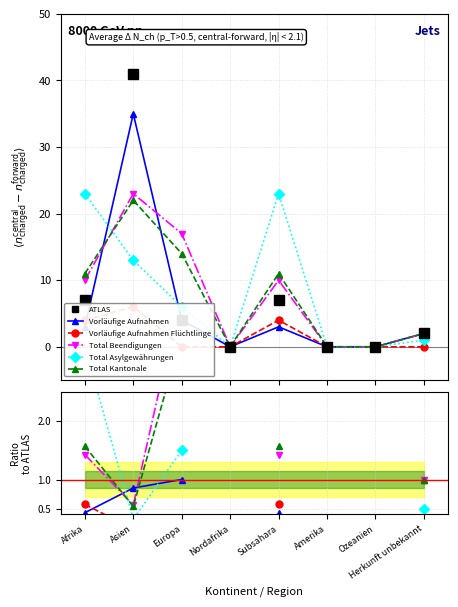

Does the chart have visible grid lines?

Yes